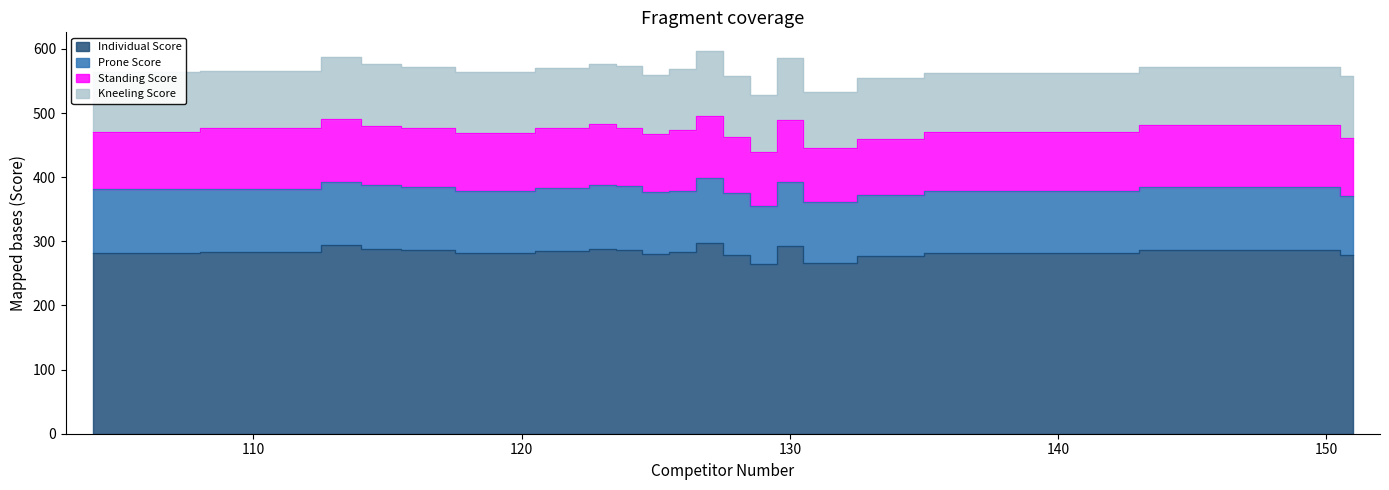

The Prone Score series shows 159 at 113. True or false?

False